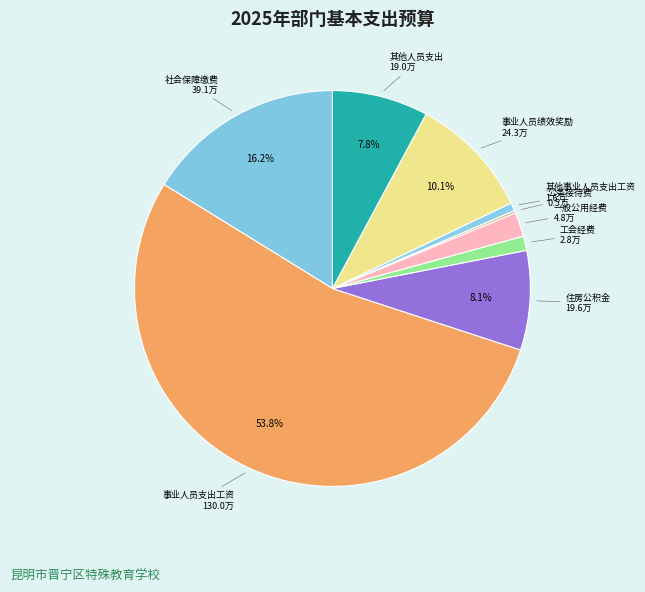

To the nearest percent, what is the average slice percentage?

11%